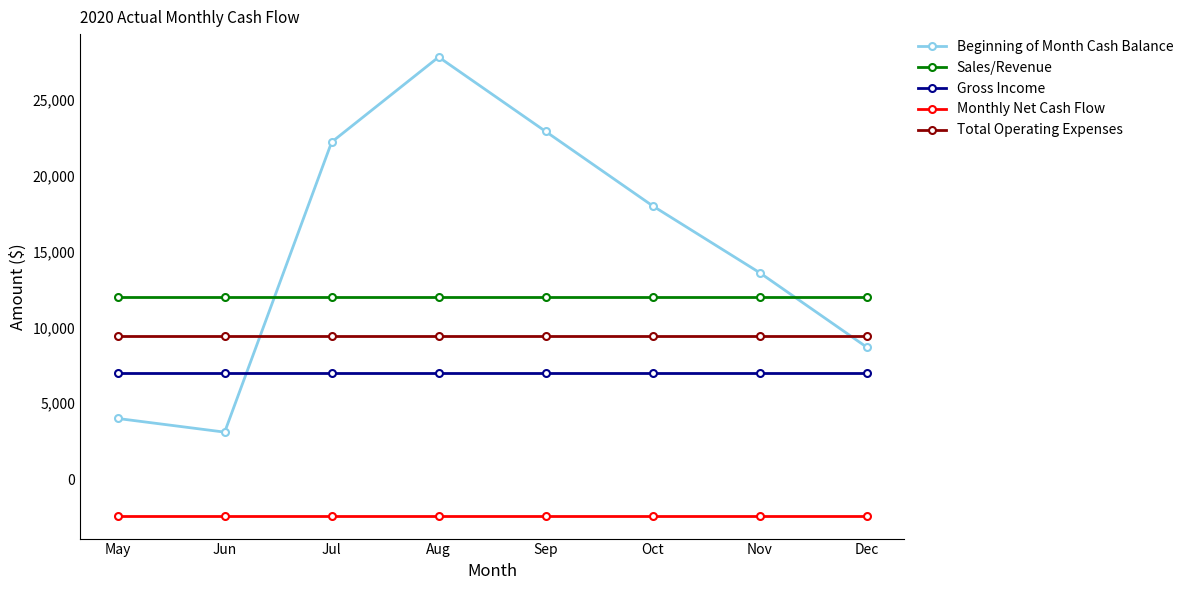

Reading right to left, what are all the values shown in this chart?

Beginning of Month Cash Balance: 8700	13600	18000	22900	27800	22200	3100	4000
Sales/Revenue: 12000	12000	12000	12000	12000	12000	12000	12000
Gross Income: 7000	7000	7000	7000	7000	7000	7000	7000
Monthly Net Cash Flow: -2400	-2400	-2400	-2400	-2400	-2400	-2400	-2400
Total Operating Expenses: 9400	9400	9400	9400	9400	9400	9400	9400